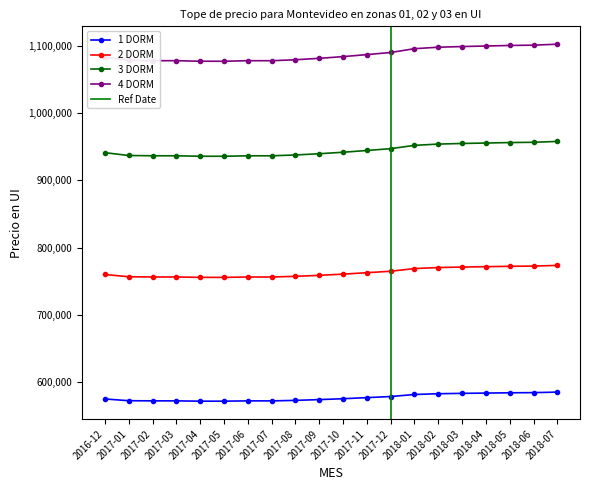

At which label does 1 DORM first exceed 575385?

2017-11